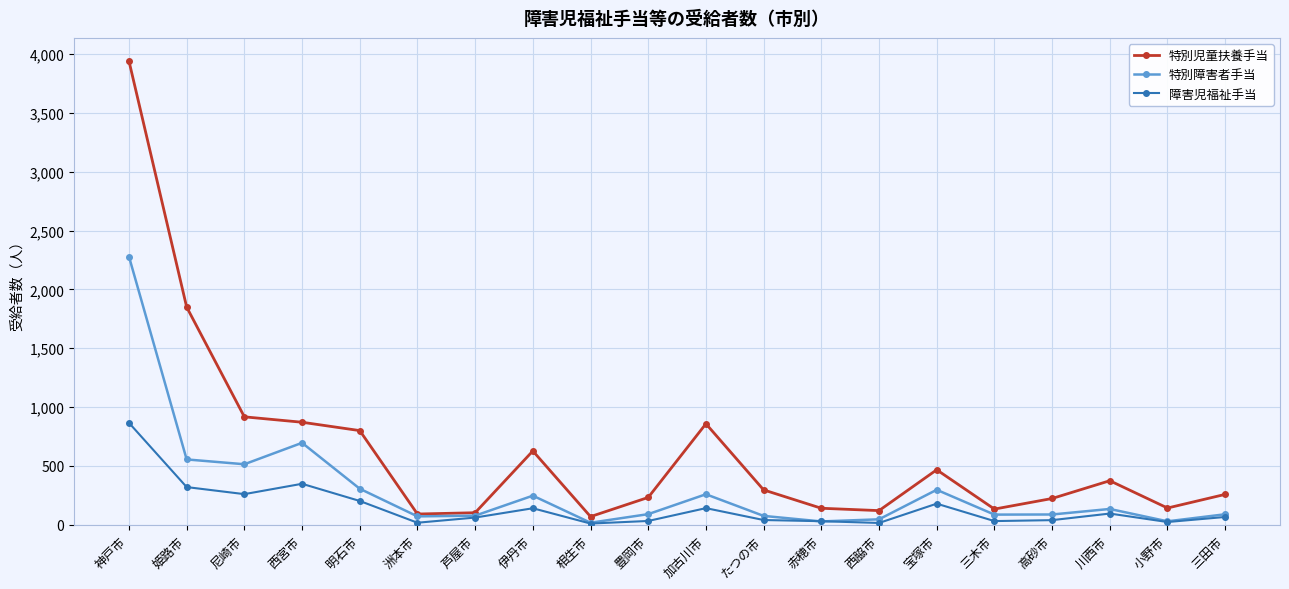

True or false: 障害児福祉手当 has more than 2 interior local peaks.

True